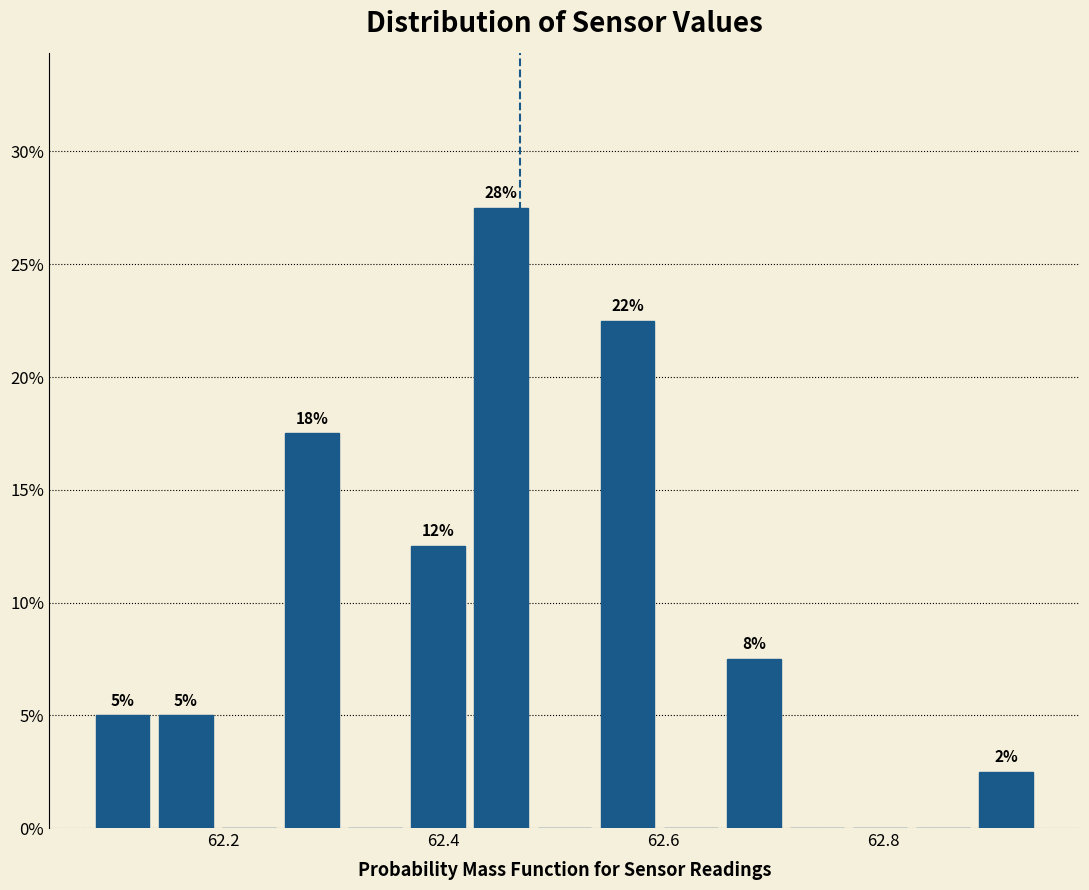

Around what value on the x-axis is the tallest bar? Give the approximate position of its centre, as read against the axis.

62.46